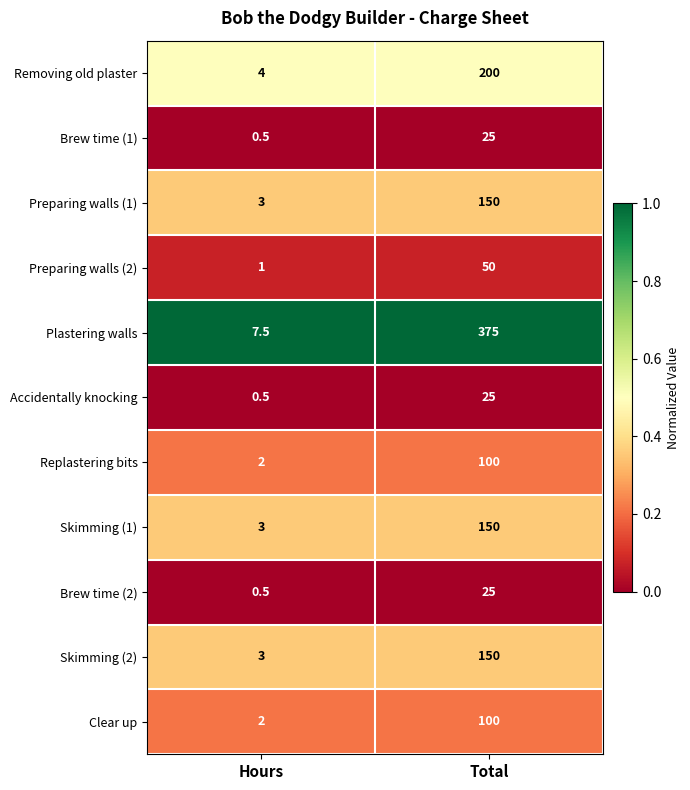

Reading right to left, list all the values displayed in this chart.

Removing old plaster: 200.0	4.0
Brew time (1): 25.0	0.5
Preparing walls (1): 150.0	3.0
Preparing walls (2): 50.0	1.0
Plastering walls: 375.0	7.5
Accidentally knocking: 25.0	0.5
Replastering bits: 100.0	2.0
Skimming (1): 150.0	3.0
Brew time (2): 25.0	0.5
Skimming (2): 150.0	3.0
Clear up: 100.0	2.0